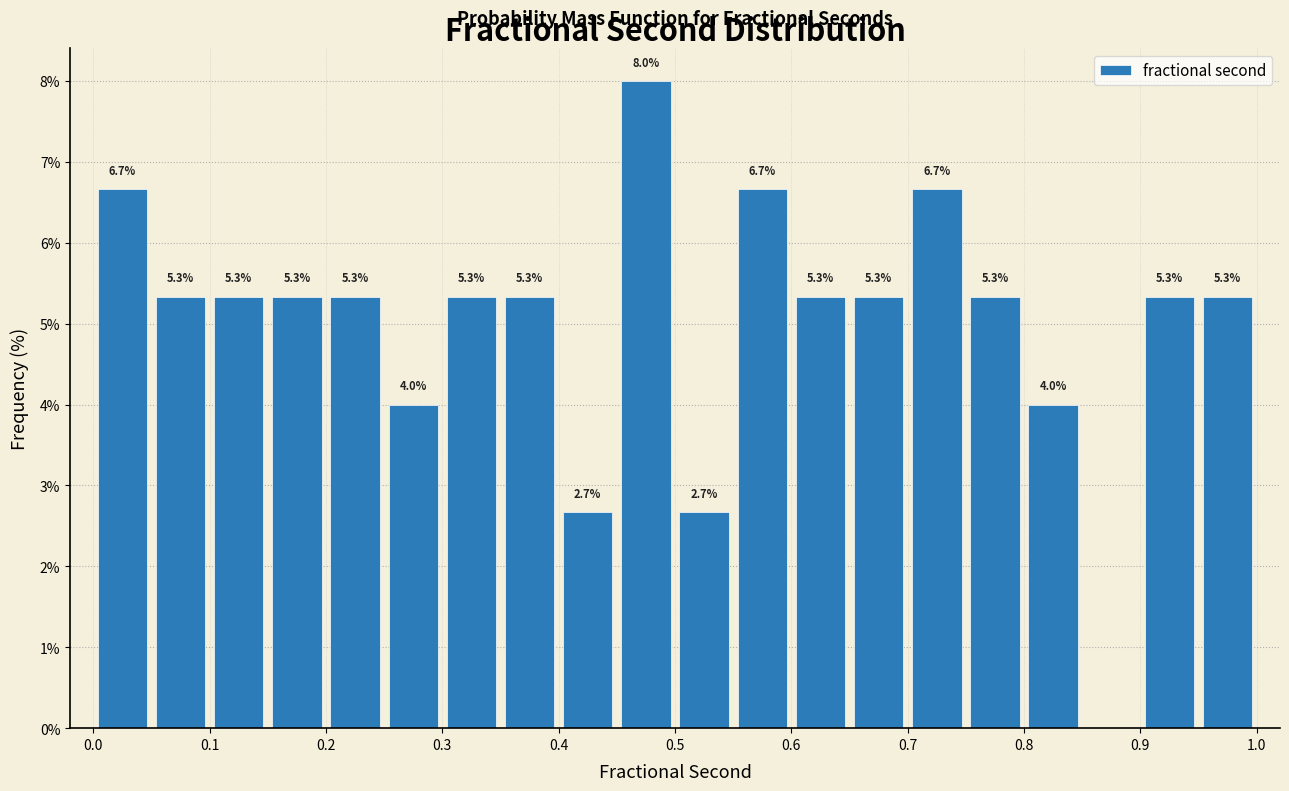

Which range on the x-axis has the tallest bar?

0.45 to 0.50